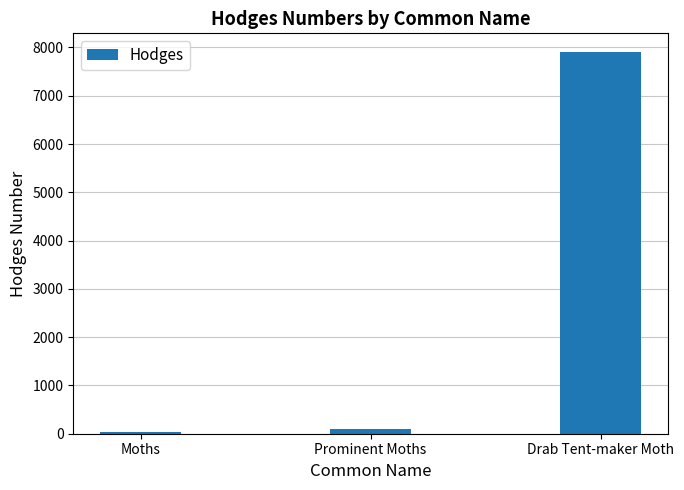

What is the value of the 1st bar from the left?

29.0